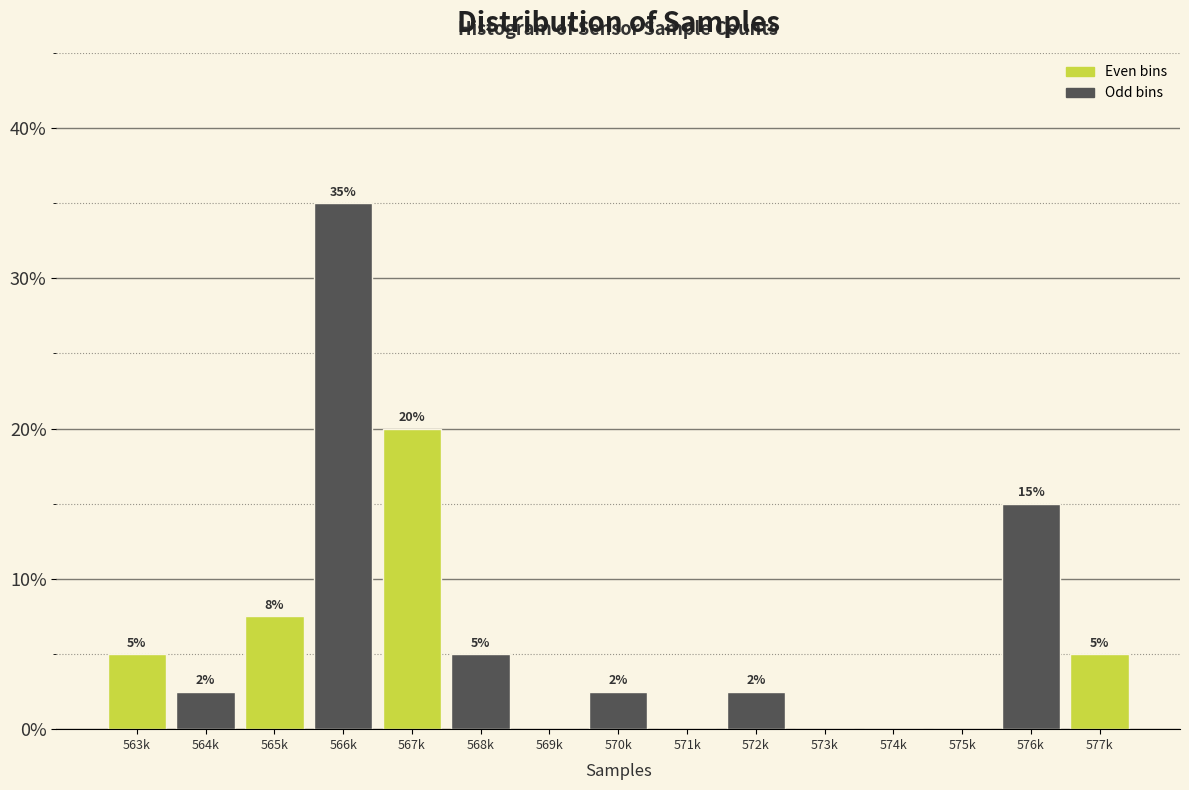

Where does the data first go above 2?

563k